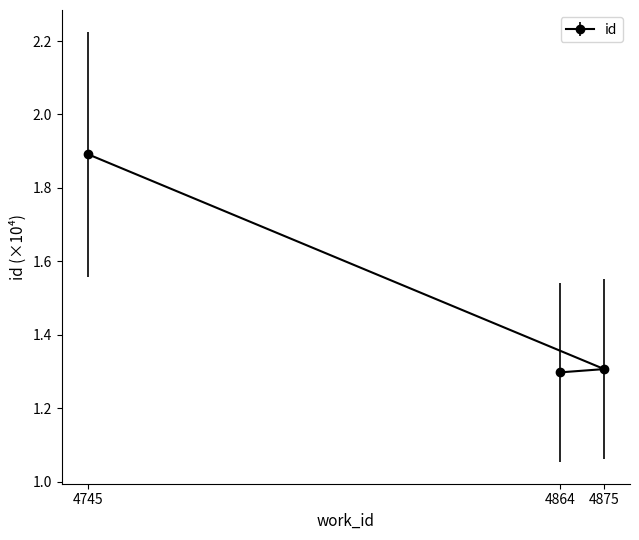

Is this an area chart (filled region under the line)?

No